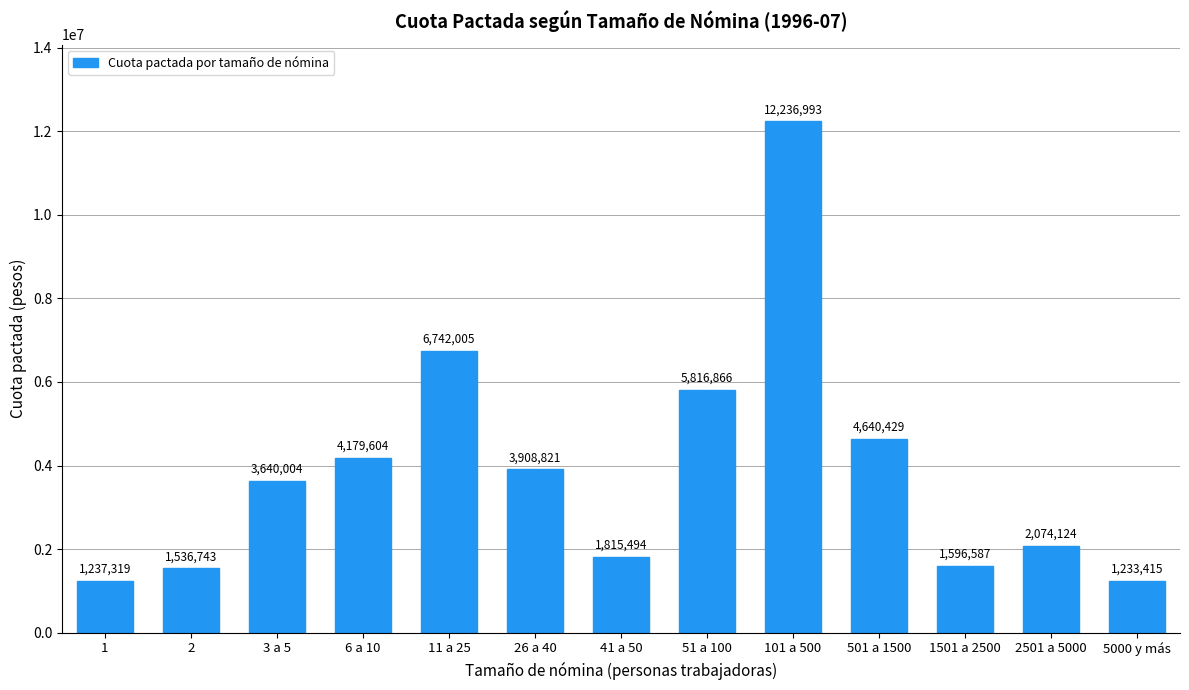

List the labels in order of value, largest first.

101 a 500, 11 a 25, 51 a 100, 501 a 1500, 6 a 10, 26 a 40, 3 a 5, 2501 a 5000, 41 a 50, 1501 a 2500, 2, 1, 5000 y más